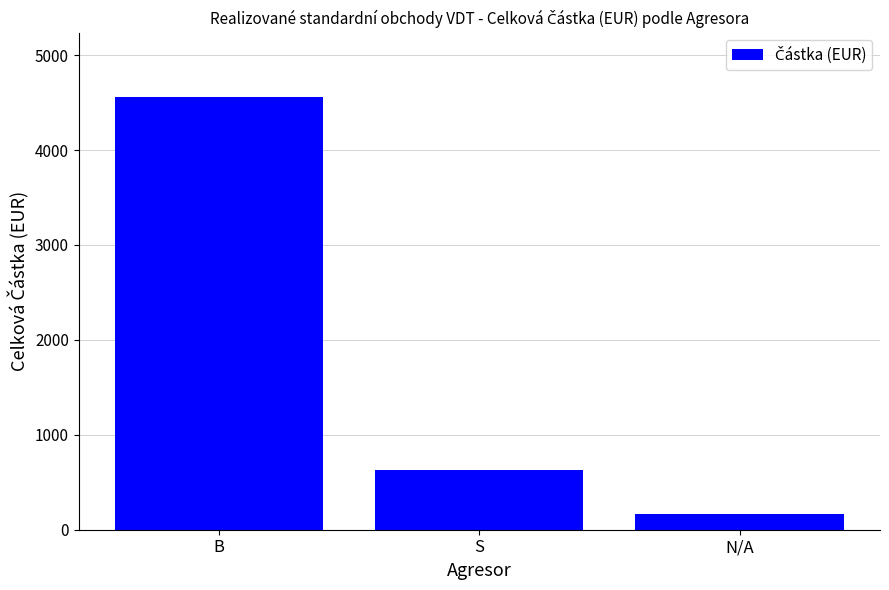

Which label corresponds to the largest value in the chart?

B